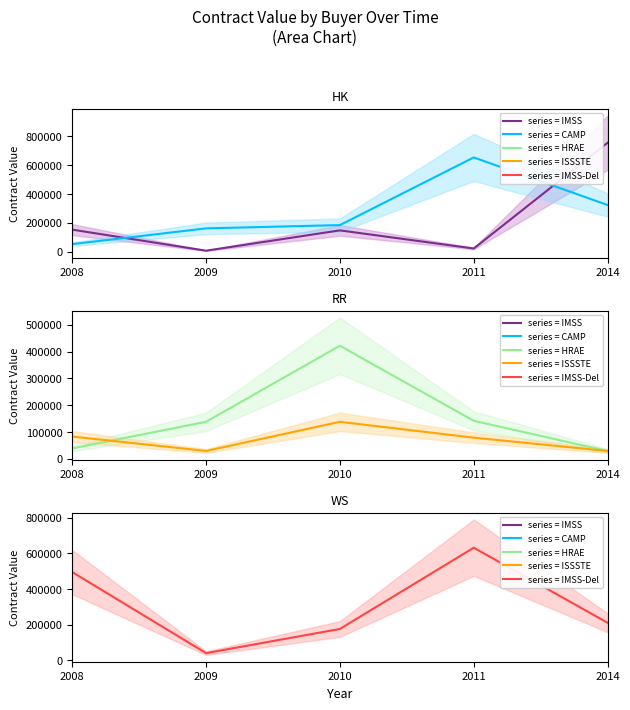

Where does the HRAE series first go above 137798?

2009